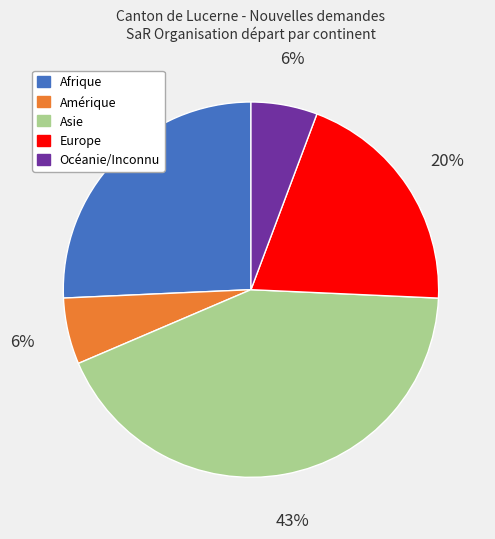

Does any single category account for the majority?

No